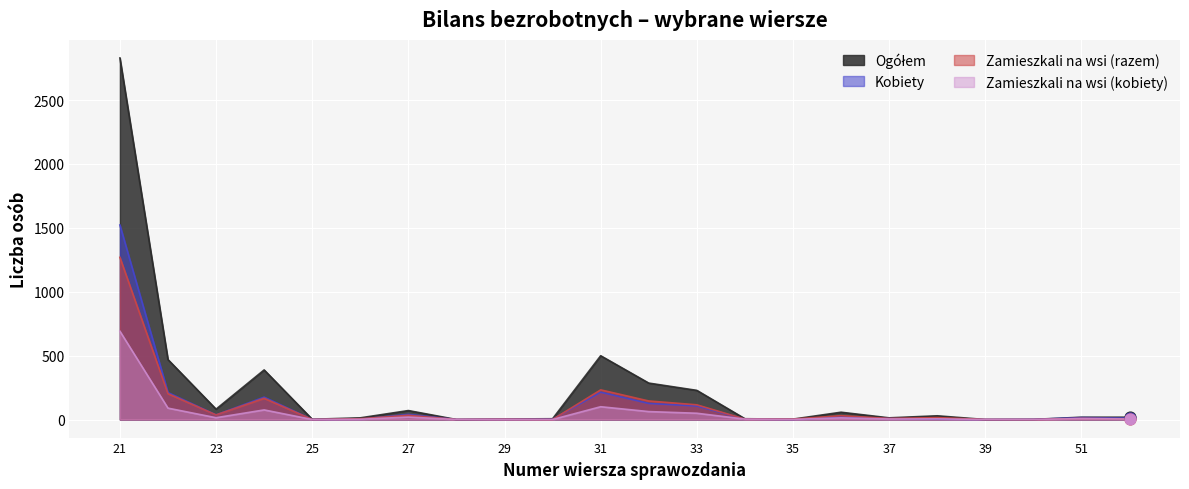

Which series reaches the maximum Y coordinate?

Ogółem